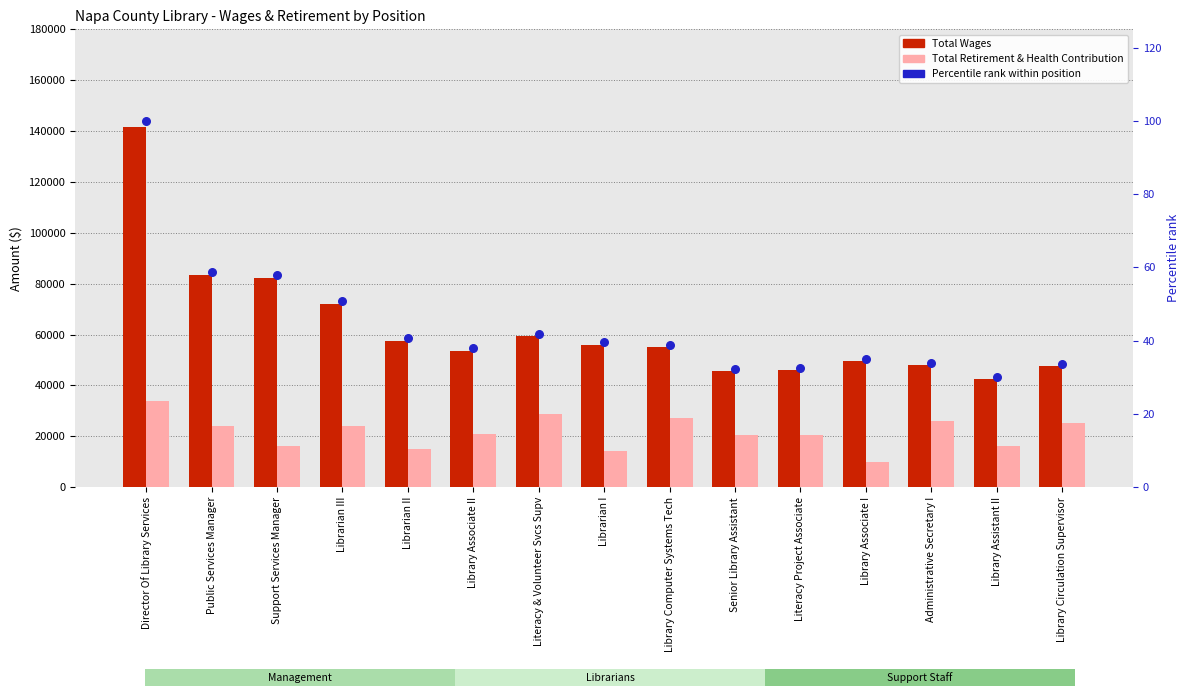

At which category is the sum across all series the highest?

Director Of Library Services